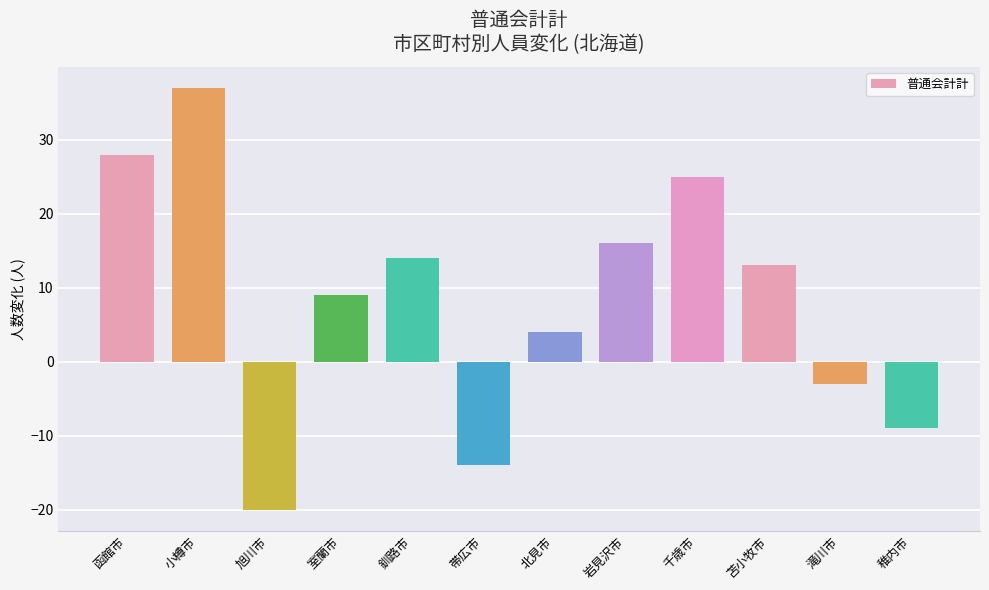

True or false: the data shows 37 at 小樽市.

True